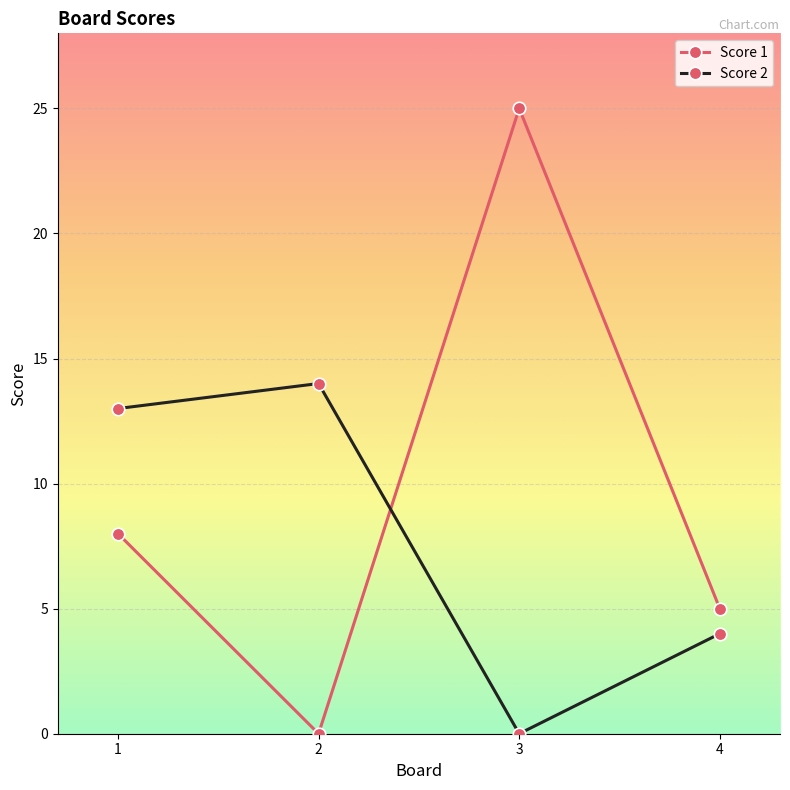

How many interior local peaks does the Score 1 series have?

1